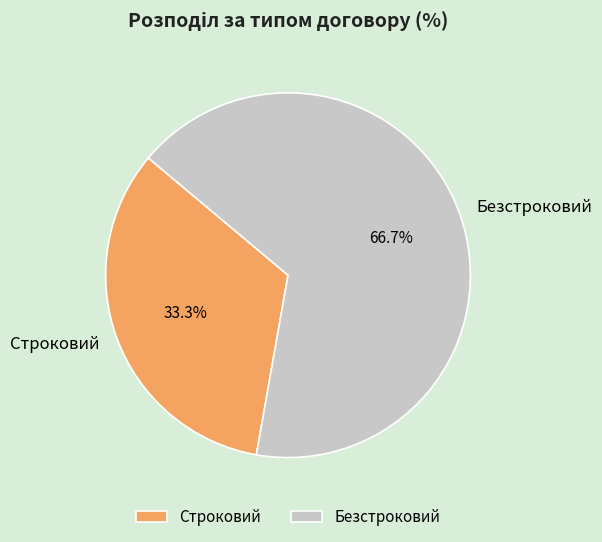

What is the ratio of the value at Строковий to the value at Безстроковий?

0.5